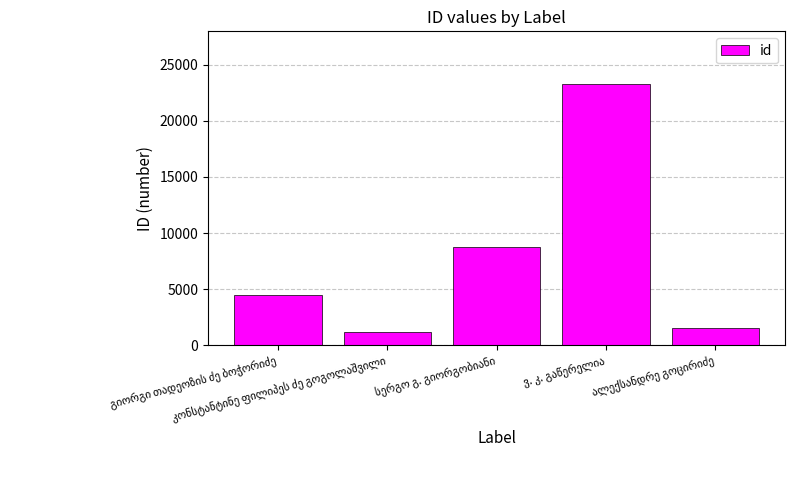

What is the value of the 5th bar from the left?

1555